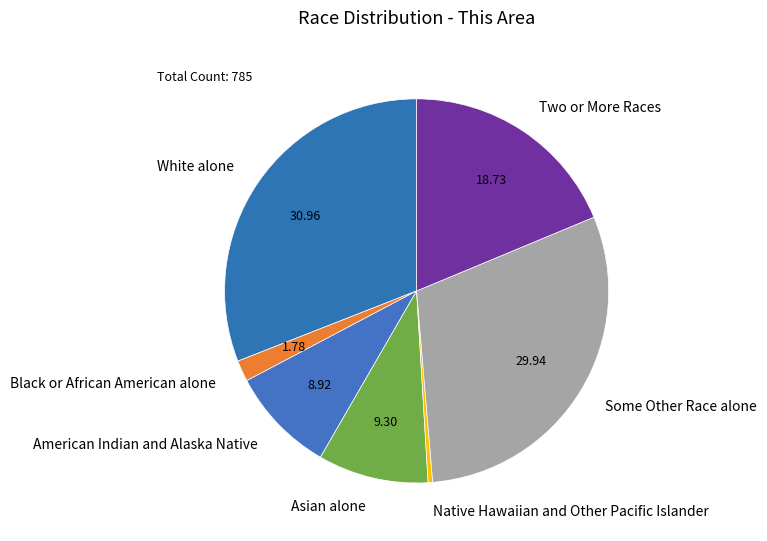

Is it true that White alone is 31% of the pie?

True